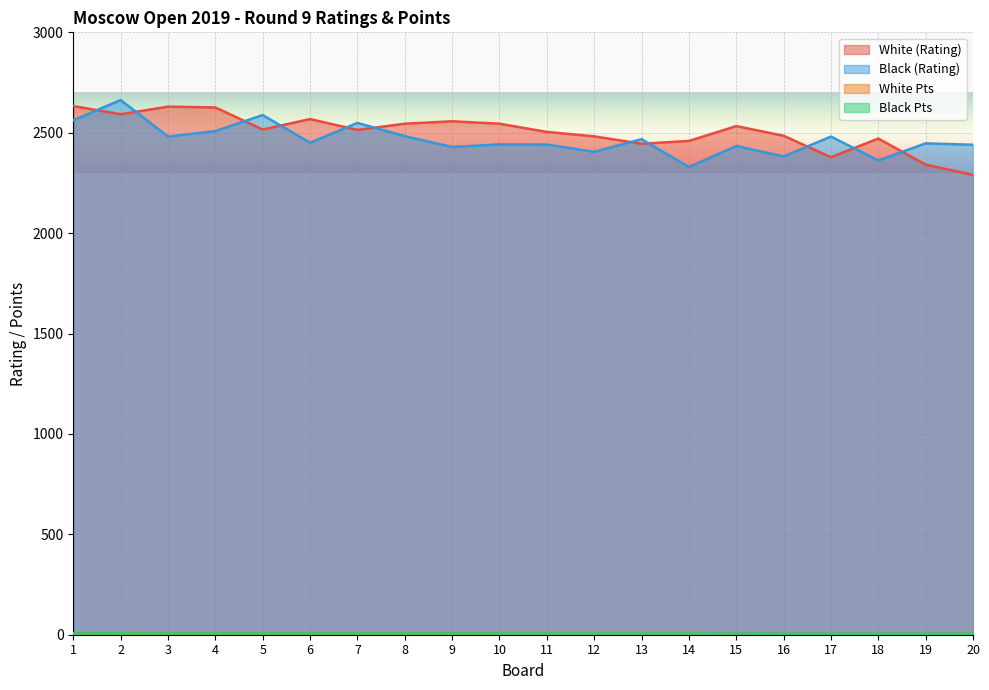

True or false: White Pts has more than 2 interior local peaks.

False